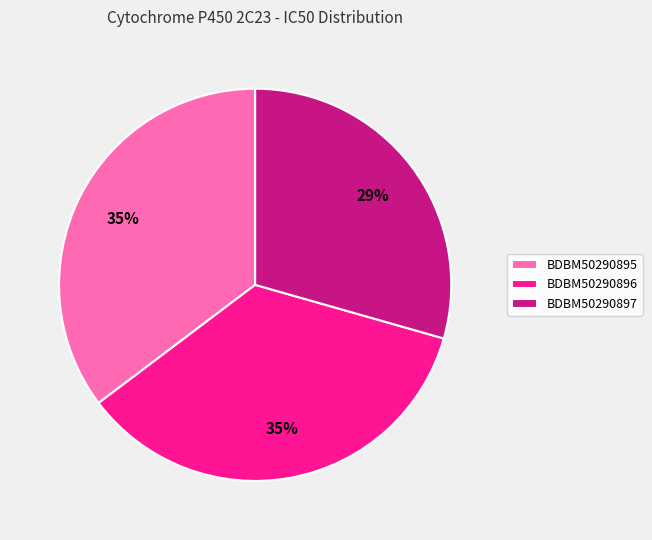

Is BDBM50290897 the majority of the pie?

No